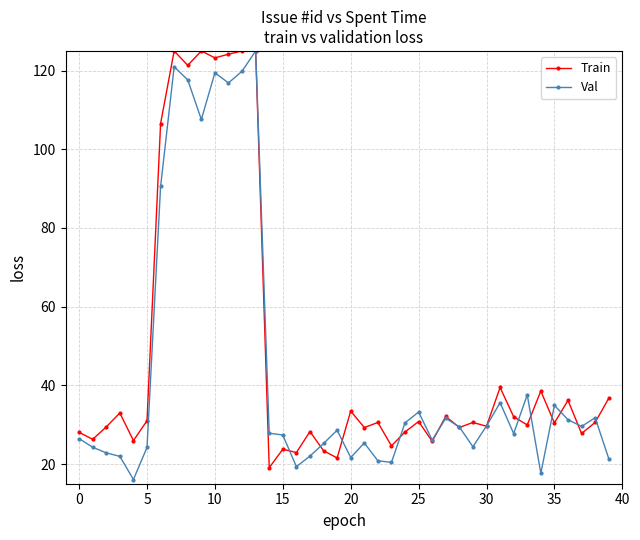

What is the difference between the maximum and second lowest values in the Val series?

107.4